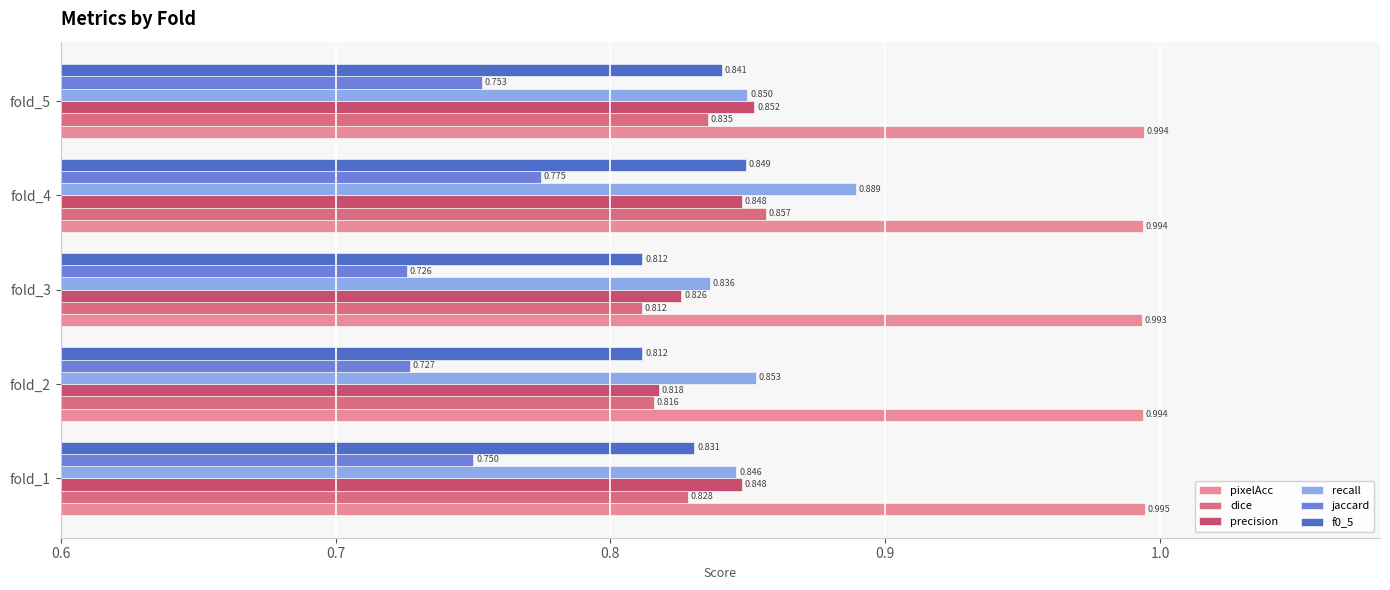

Which series has the largest total across all categories?

pixelAcc